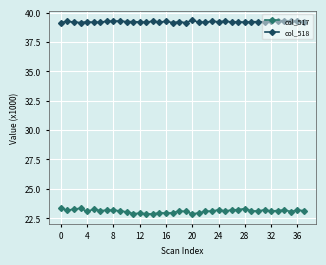

What is the highest value of the col_517 series?

23.3